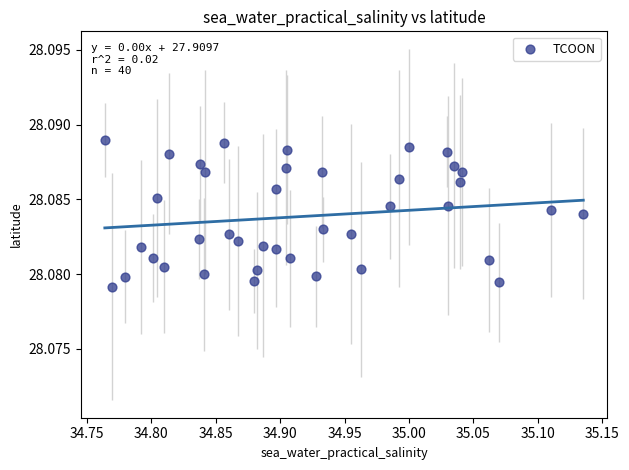

What is the range of X values (max minus min)?

0.4